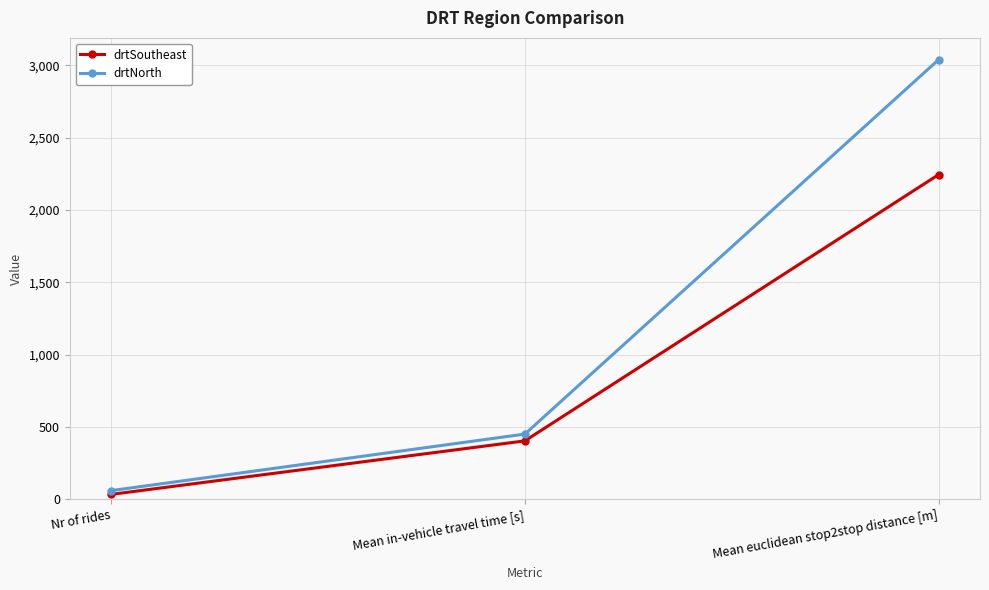

Which series changed the most between Mean in-vehicle travel time [s] and Mean euclidean stop2stop distance [m]?

drtNorth